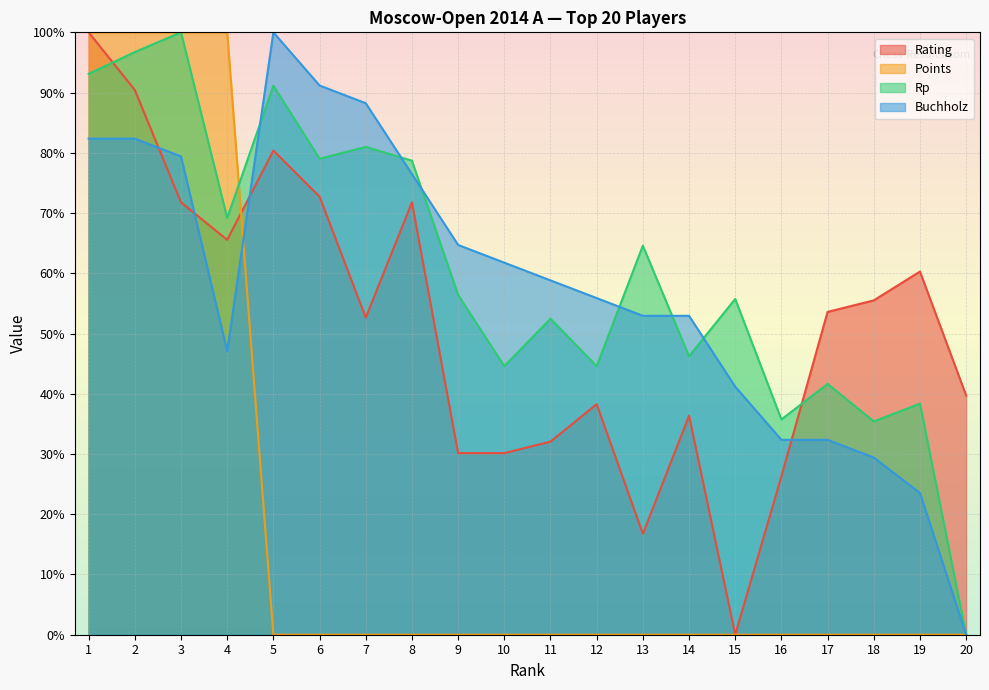

Count the number of data series in this chart.

4